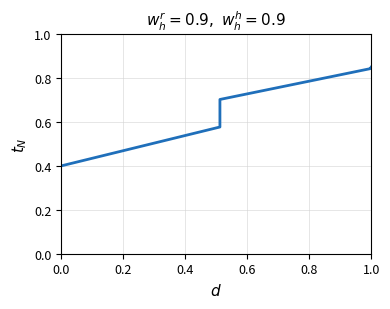

Between 0.8 and 9, which is larger?

9